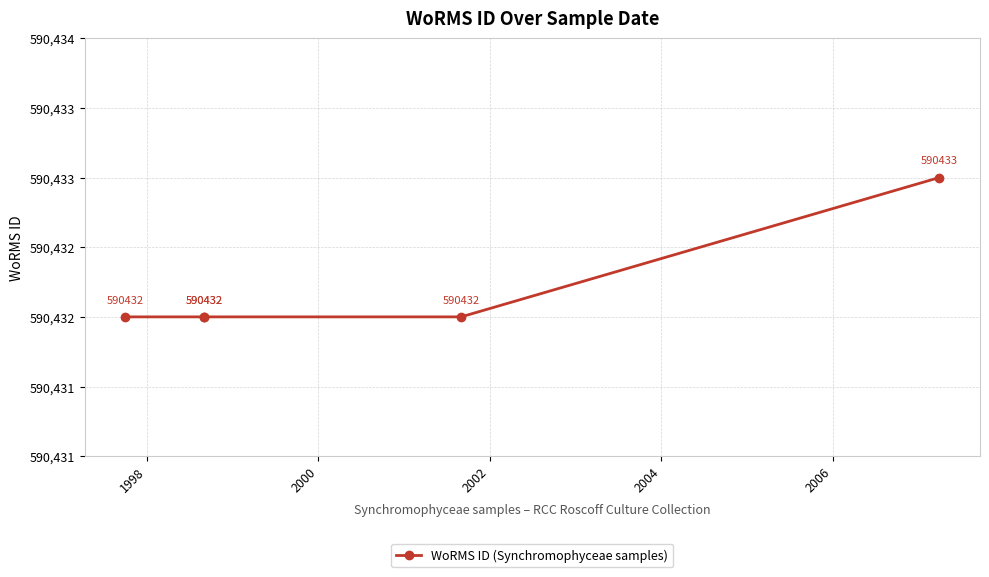

Reading left to right, transcribe all the data shown in this chart.

590432	590432	590432	590432	590433